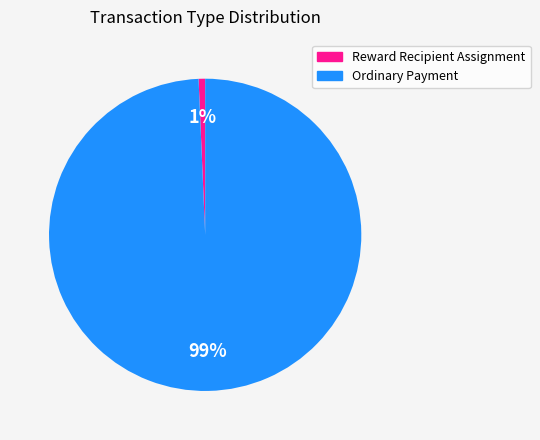

How many segments does this pie chart have?

2